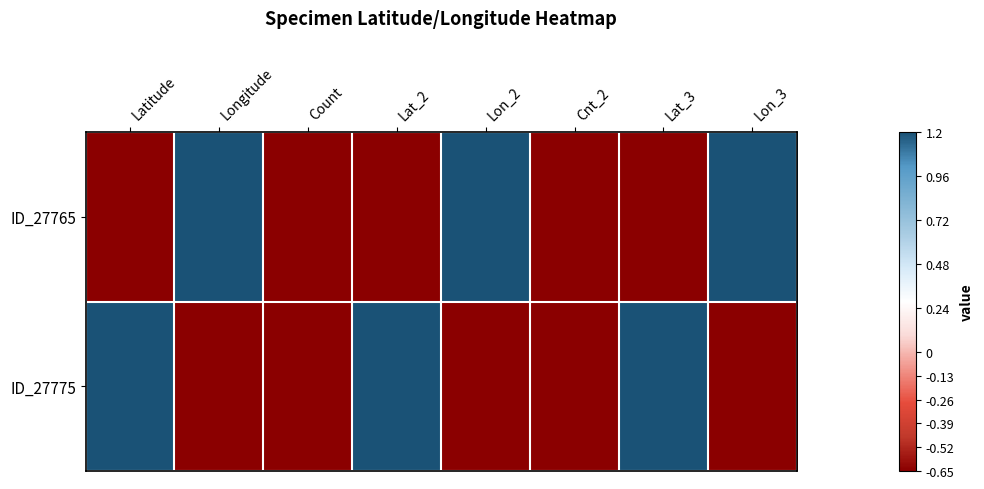

Which series has the largest total across all categories?

ID_27765